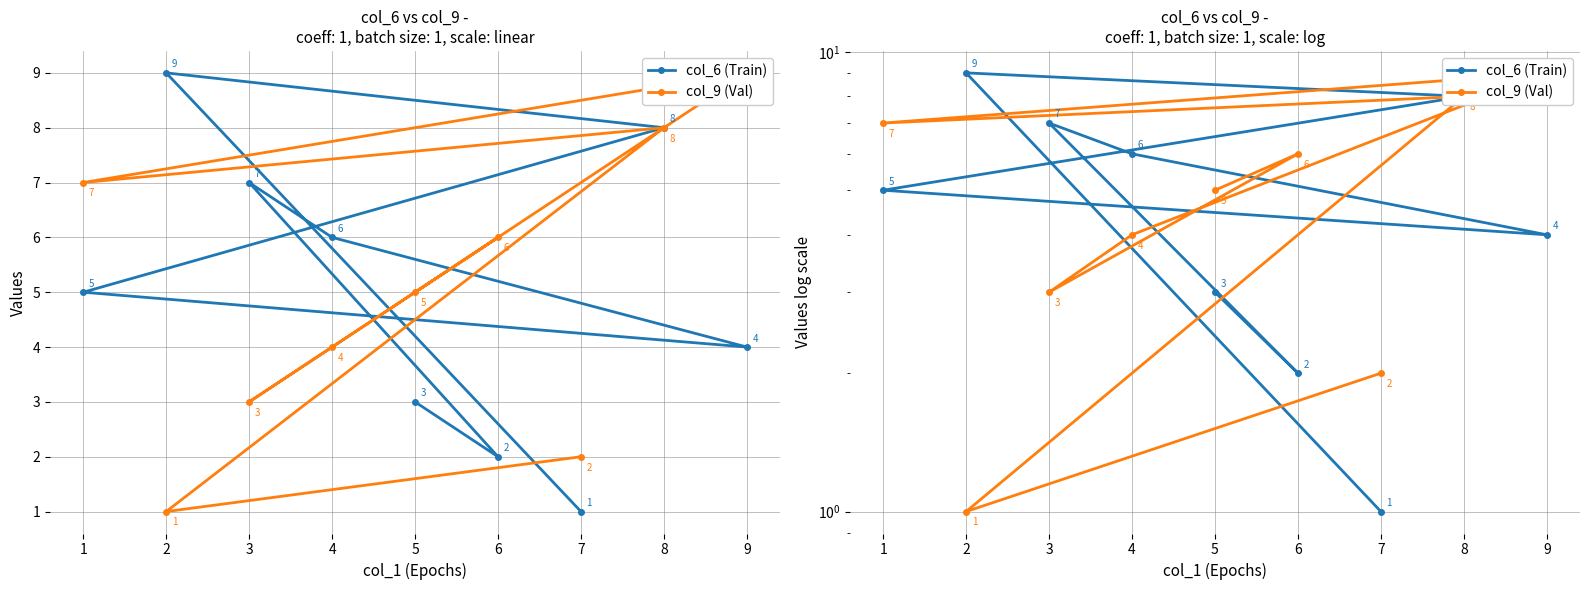

At 8, list the series in order from smallest to largest.

col_6 (Train), col_9 (Val)